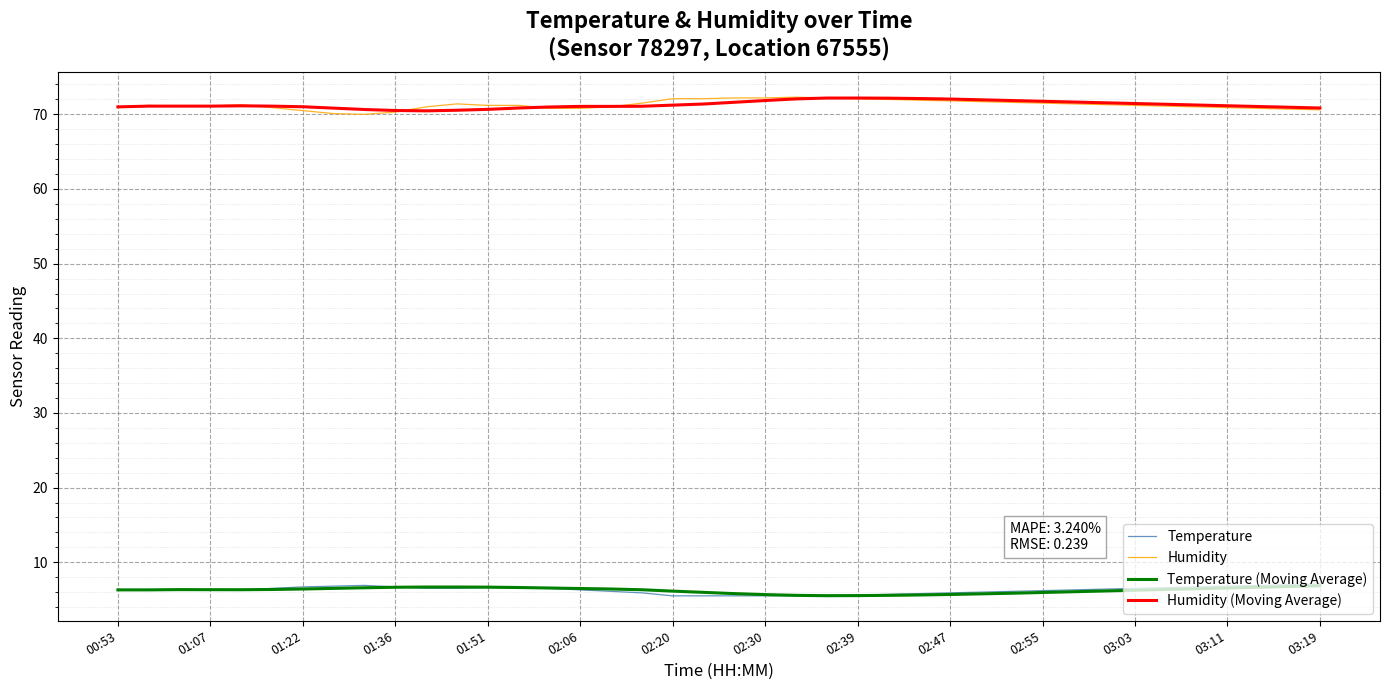

What is the maximum value shown in the chart?

72.3